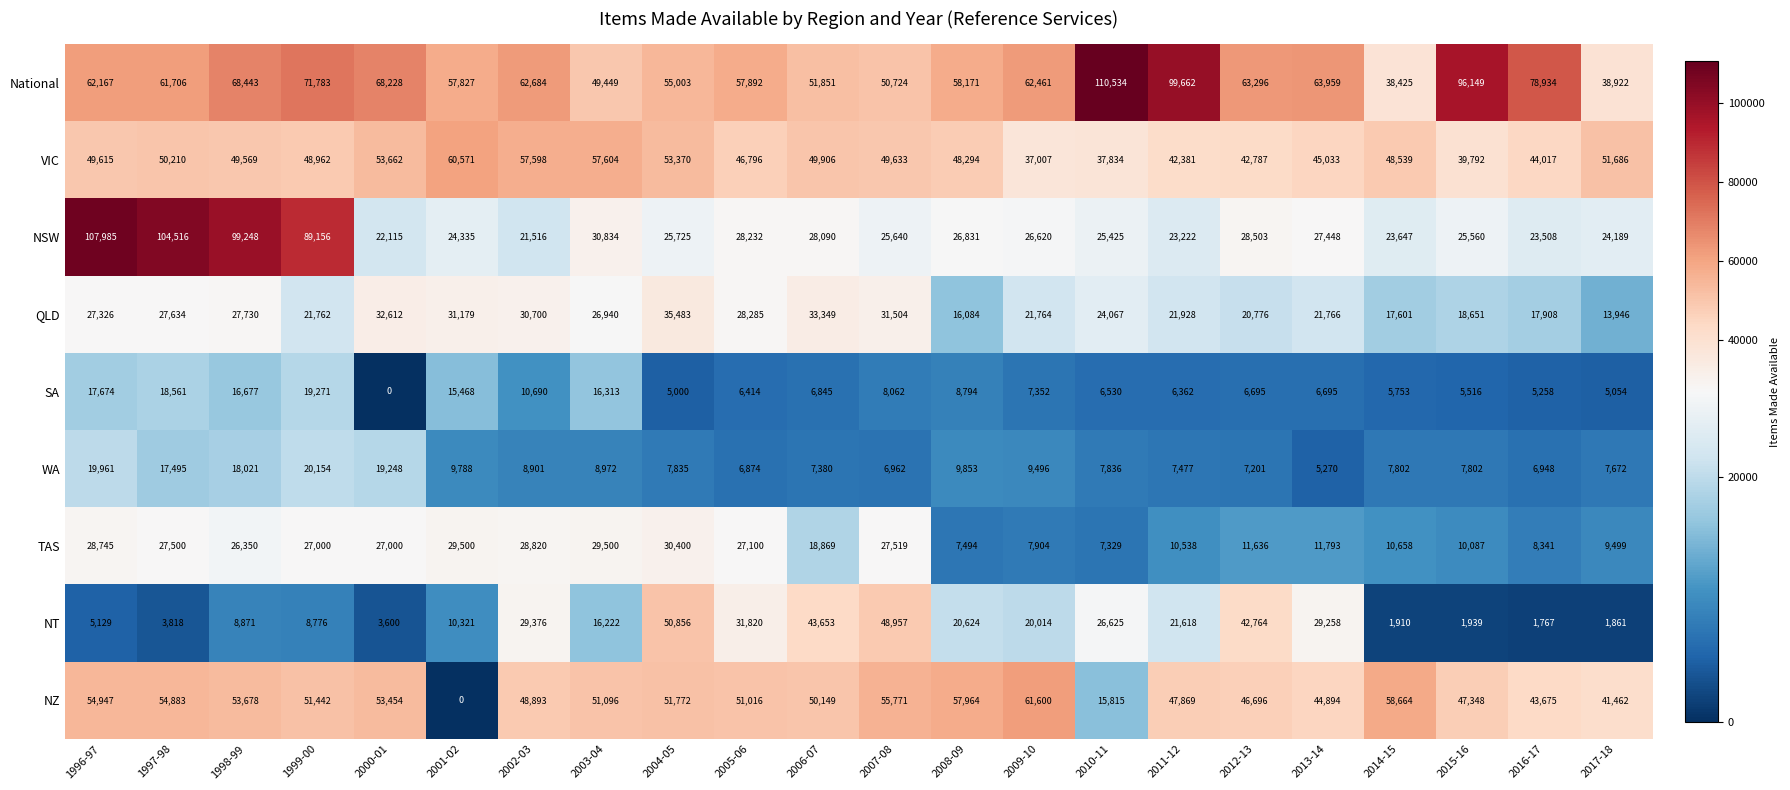

Which series has the widest spread of values?

NSW